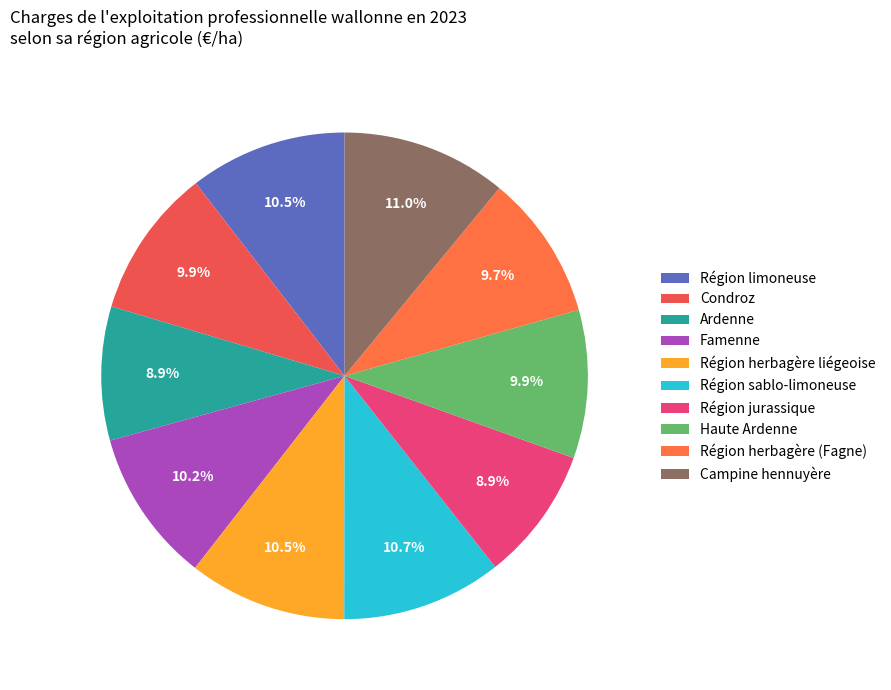

How many slices are in this pie chart?

10